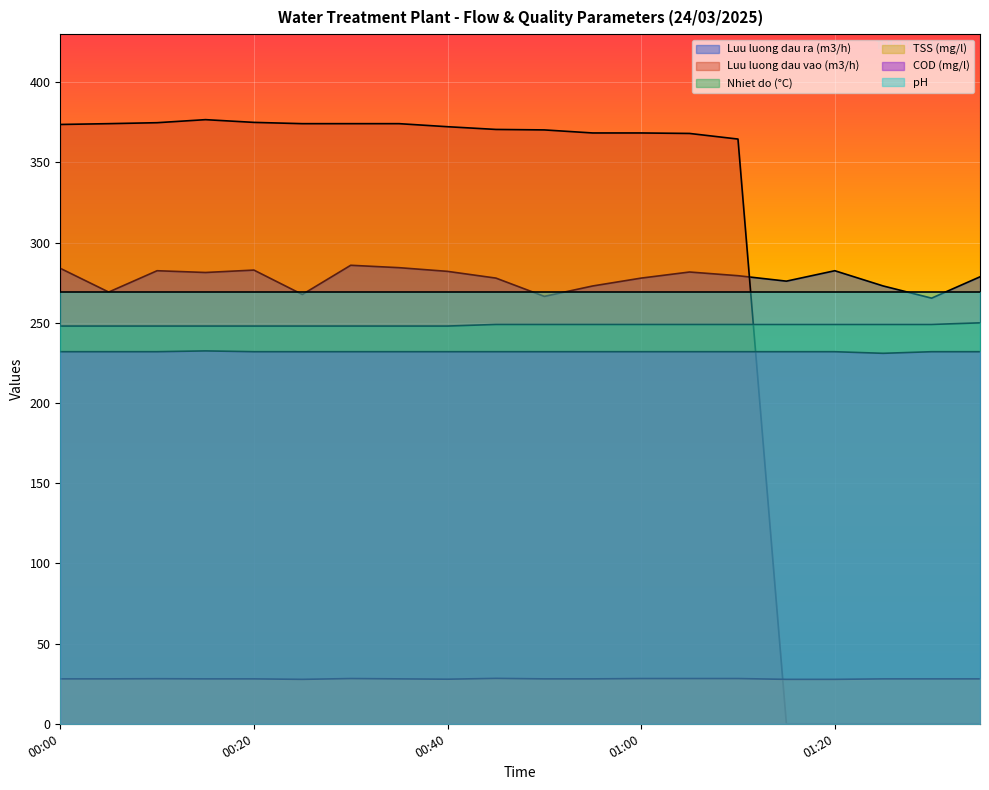

The value of Luu luong dau ra (m3/h) at 00:35 is 166.4. True or false?

False